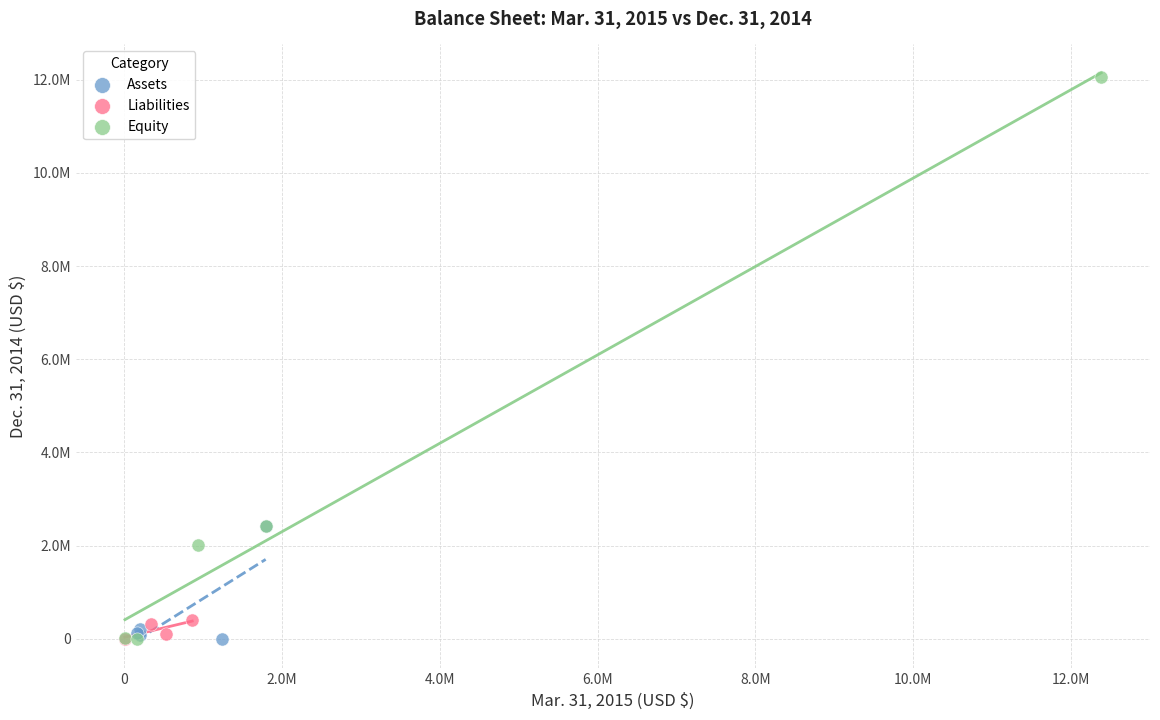

What are all the series names shown in the legend?

Assets, Liabilities, Equity